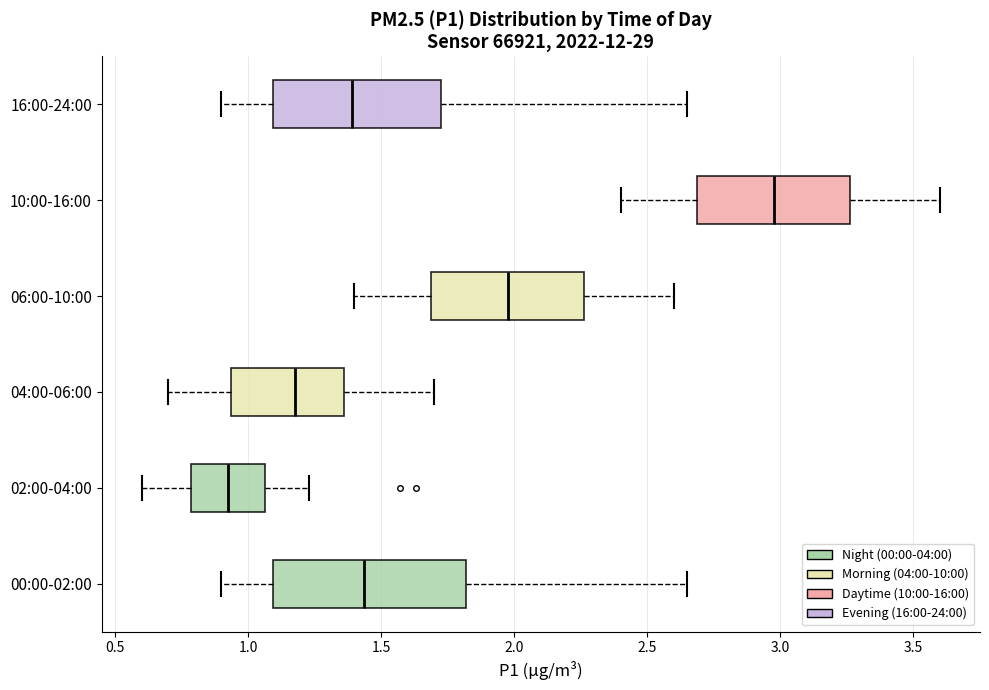

Which box is the widest, from its left edge to its right edge?

00:00-02:00